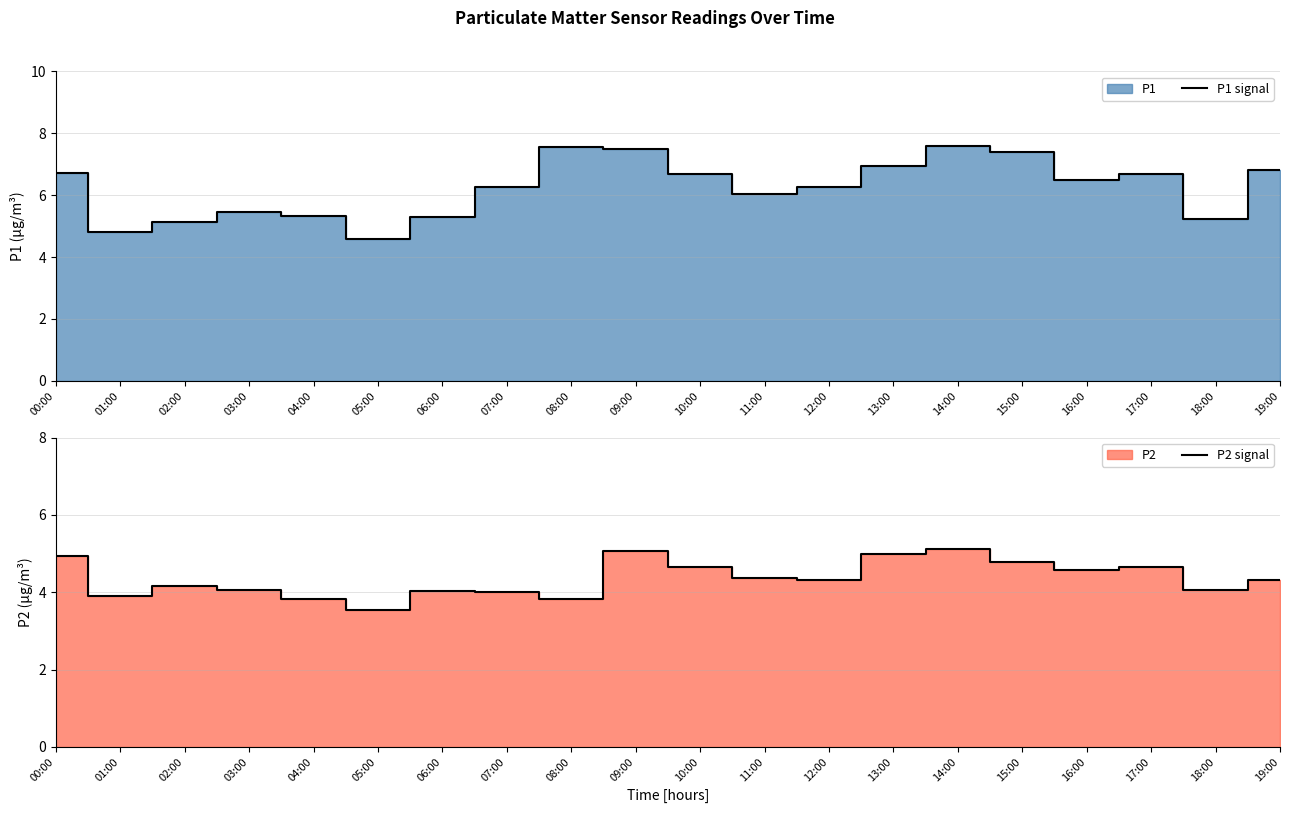

Reading left to right, list all the values displayed in this chart.

P1 signal: 6.7	4.8	5.1	5.5	5.3	4.6	5.3	6.2	7.6	7.5	6.7	6.0	6.3	6.9	7.6	7.4	6.5	6.7	5.2	6.8
P2 signal: 5.0	3.9	4.2	4.0	3.8	3.5	4.0	4.0	3.8	5.1	4.7	4.4	4.3	5.0	5.1	4.8	4.6	4.7	4.1	4.3